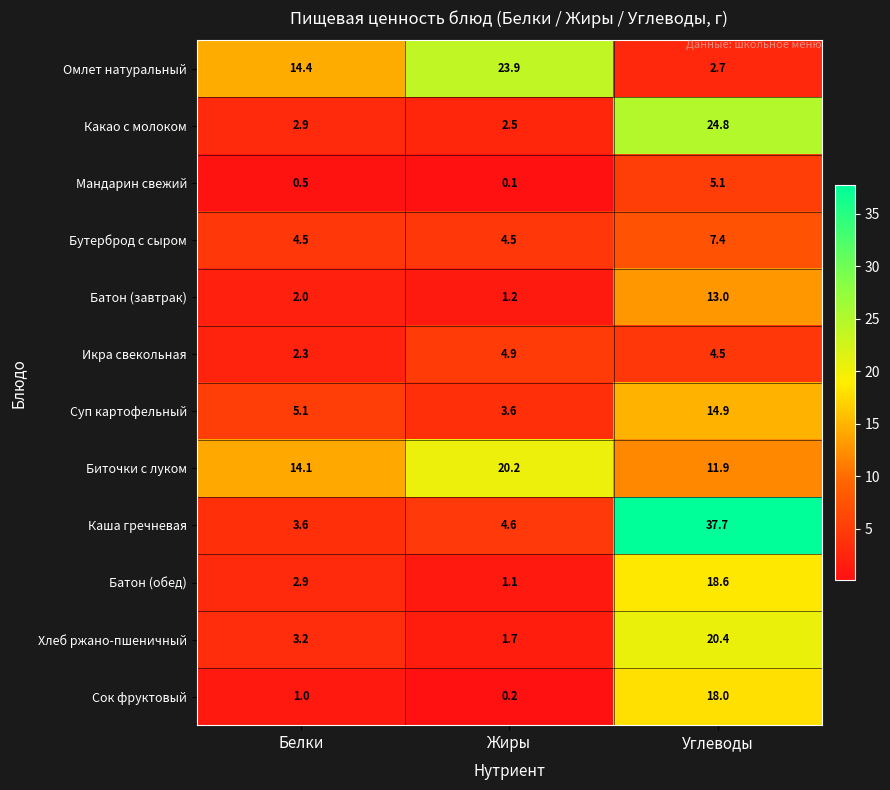

List the labels in order of Хлеб ржано-пшеничный value, smallest first.

Жиры, Белки, Углеводы